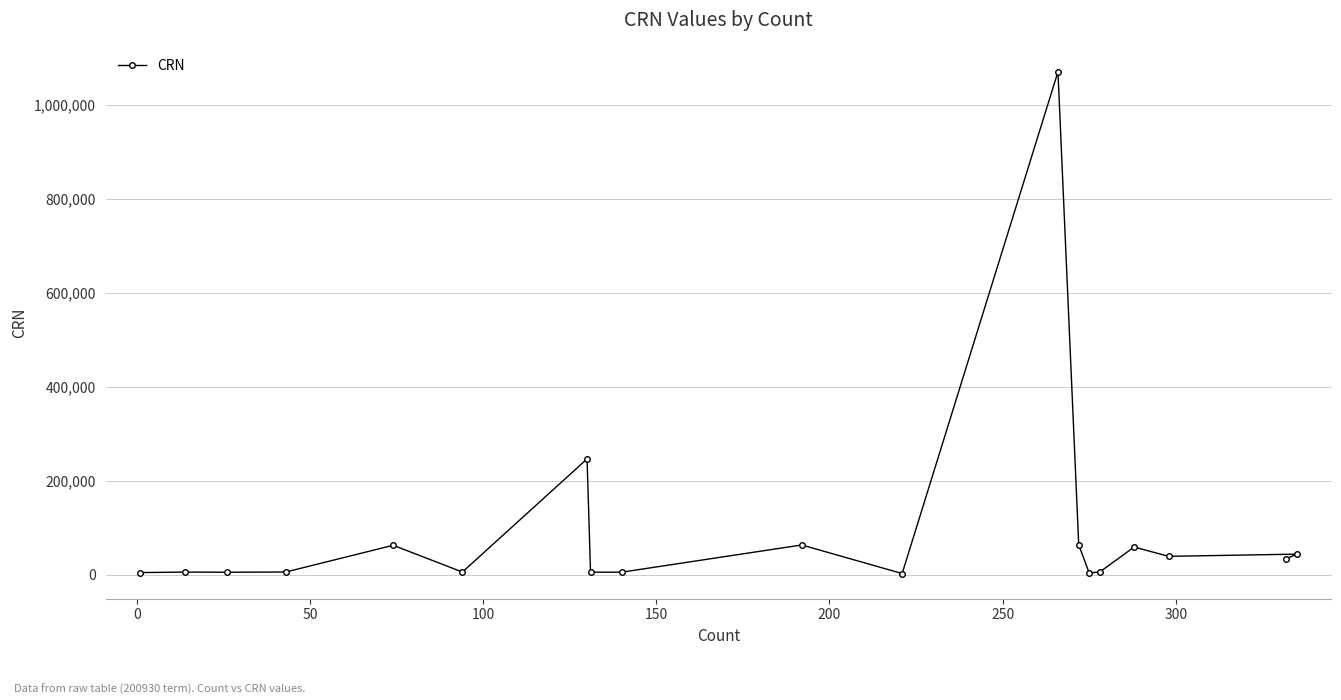

What is the average value?

91046